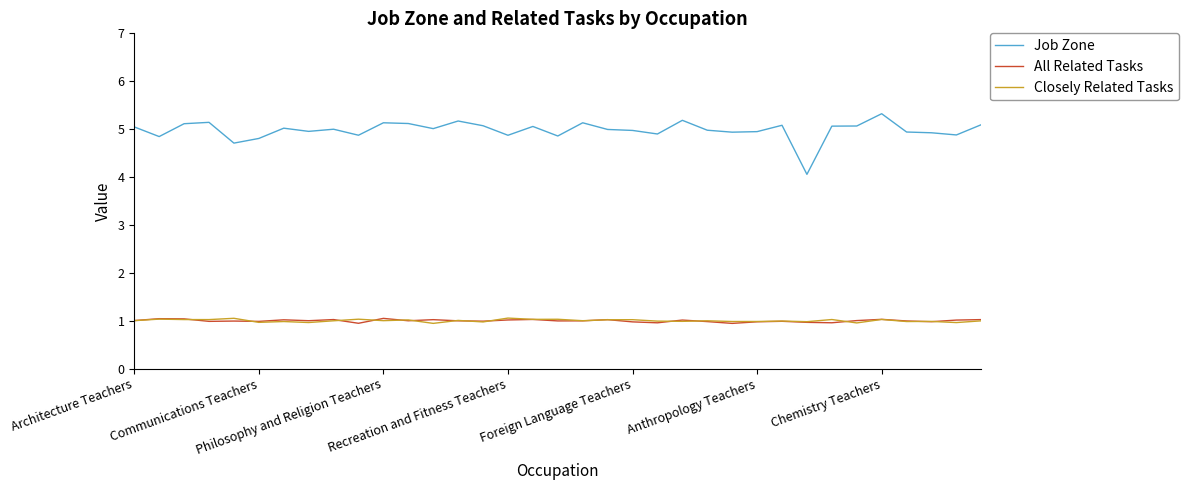

True or false: All Related Tasks and Closely Related Tasks intersect in this chart.

True